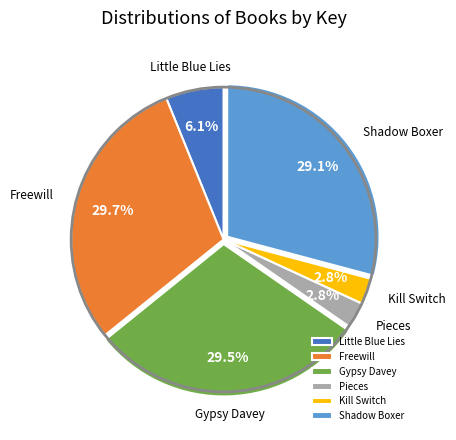

To the nearest percent, what is the combined percentage of Little Blue Lies and Freewill?

36%